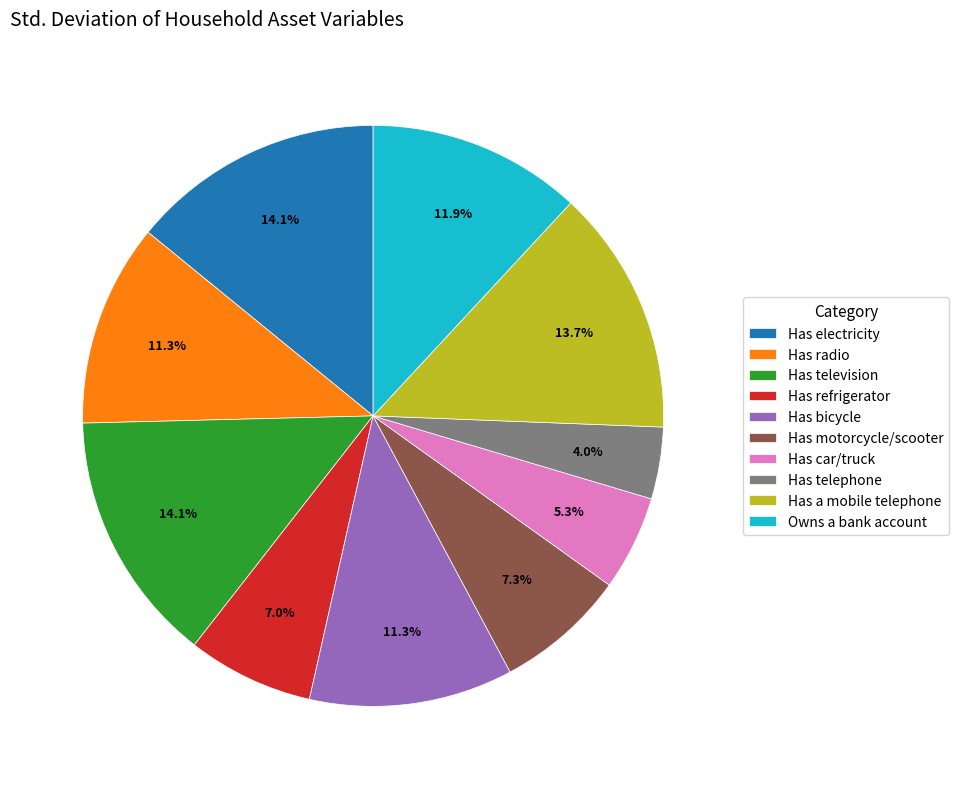

Does Has motorcycle/scooter represent more than half of the total?

No